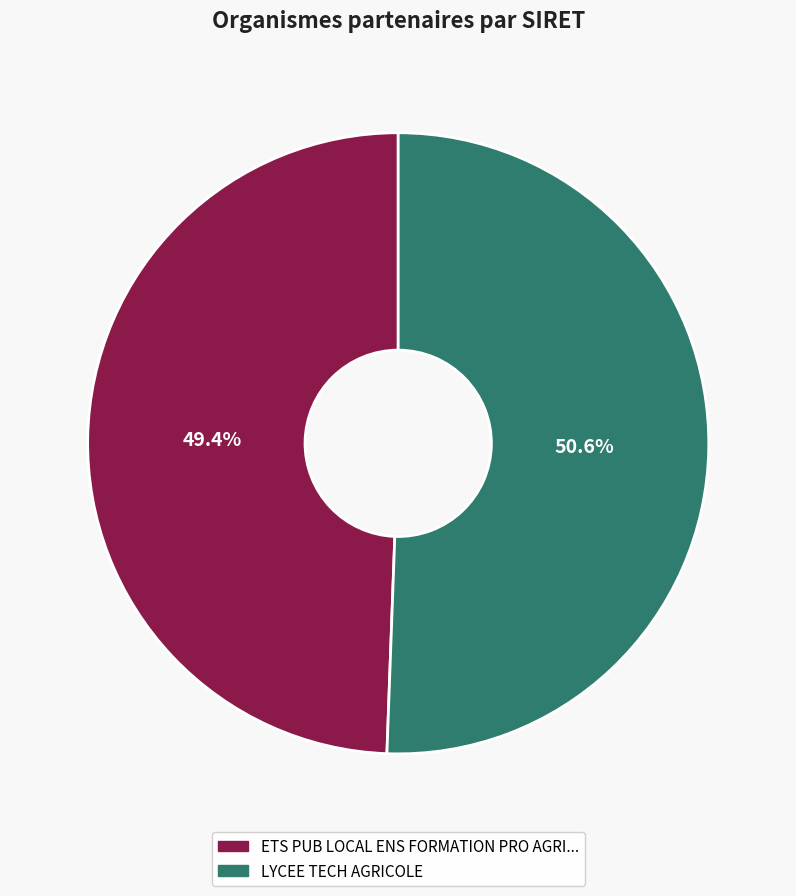

Which category has the biggest portion of the pie?

LYCEE TECH AGRICOLE